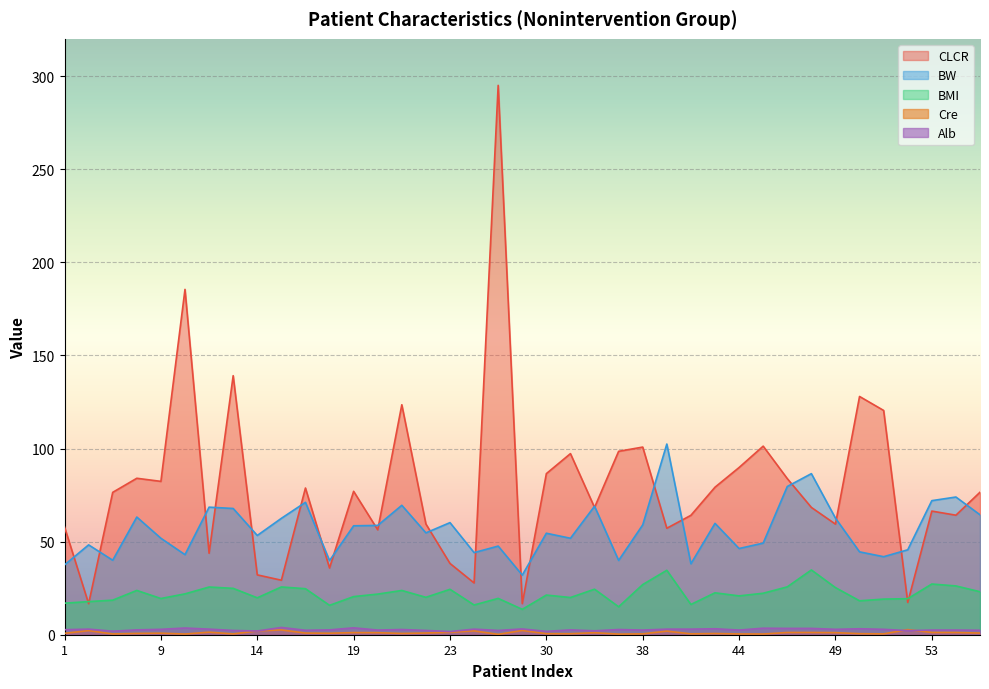

Reading left to right, transcribe all the data shown in this chart.

BMI: 1=16.9	2=17.8	3=18.6	7=23.8	9=19.4	10=21.9	11=25.6	13=24.9	14=19.8	15=25.6	16=24.7	18=15.8	19=20.5	20=21.8	21=23.8	22=20.1	23=24.4	26=16.0	27=19.5	29=13.6	30=21.3	32=20.0	33=24.4	34=15.0	38=26.9	41=34.6	42=16.2	43=22.5	44=20.9	45=22.3	47=25.7	48=34.8	49=25.3	50=18.2	51=19.1	52=19.4	53=27.2	54=26.2	55=23.1
BW: 1=37.5	2=48.2	3=40.0	7=63.2	9=51.8	10=43.0	11=68.5	13=67.8	14=53.3	15=62.5	16=71.1	18=39.8	19=58.5	20=58.7	21=69.5	22=54.7	23=60.2	26=44.1	27=47.6	29=32.0	30=54.5	32=51.8	33=69.0	34=39.9	38=59.0	41=102.4	42=38.1	43=59.8	44=46.3	45=49.2	47=79.6	48=86.5	49=62.6	50=44.5	51=41.9	52=45.6	53=72.0	54=74.0	55=64.4
CLCR: 1=57.9	2=16.7	3=76.5	7=84.0	9=82.3	10=185.4	11=43.8	13=139.1	14=32.1	15=29.3	16=78.8	18=35.8	19=77.0	20=56.3	21=123.5	22=59.5	23=38.3	26=27.8	27=295.0	29=16.7	30=86.5	32=97.3	33=68.3	34=98.5	38=100.8	41=57.2	42=64.1	43=79.2	44=89.8	45=101.3	47=83.8	48=68.4	49=59.4	50=128.0	51=120.4	52=17.3	53=66.4	54=64.2	55=76.5
Cre: 1=0.8	2=2.2	3=0.4	7=0.7	9=0.8	10=0.4	11=1.4	13=0.4	14=2.0	15=2.6	16=0.9	18=0.8	19=1.1	20=1.1	21=0.7	22=0.9	23=1.3	26=2.1	27=0.2	29=2.3	30=0.6	32=0.5	33=1.1	34=0.3	38=0.5	41=1.9	42=0.5	43=0.7	44=0.4	45=0.4	47=1.2	48=1.2	49=1.1	50=0.6	51=0.5	52=2.7	53=1.2	54=1.2	55=0.9
Alb: 1=2.7	2=3.0	3=1.9	7=2.6	9=2.9	10=3.6	11=3.0	13=2.3	14=2.0	15=3.9	16=2.4	18=2.6	19=3.7	20=2.5	21=2.8	22=2.3	23=1.7	26=3.0	27=2.3	29=3.1	30=1.8	32=2.6	33=2.1	34=2.8	38=2.5	41=3.0	42=3.0	43=3.2	44=2.5	45=3.5	47=3.4	48=3.4	49=2.9	50=3.2	51=2.9	52=2.2	53=2.5	54=2.5	55=2.4